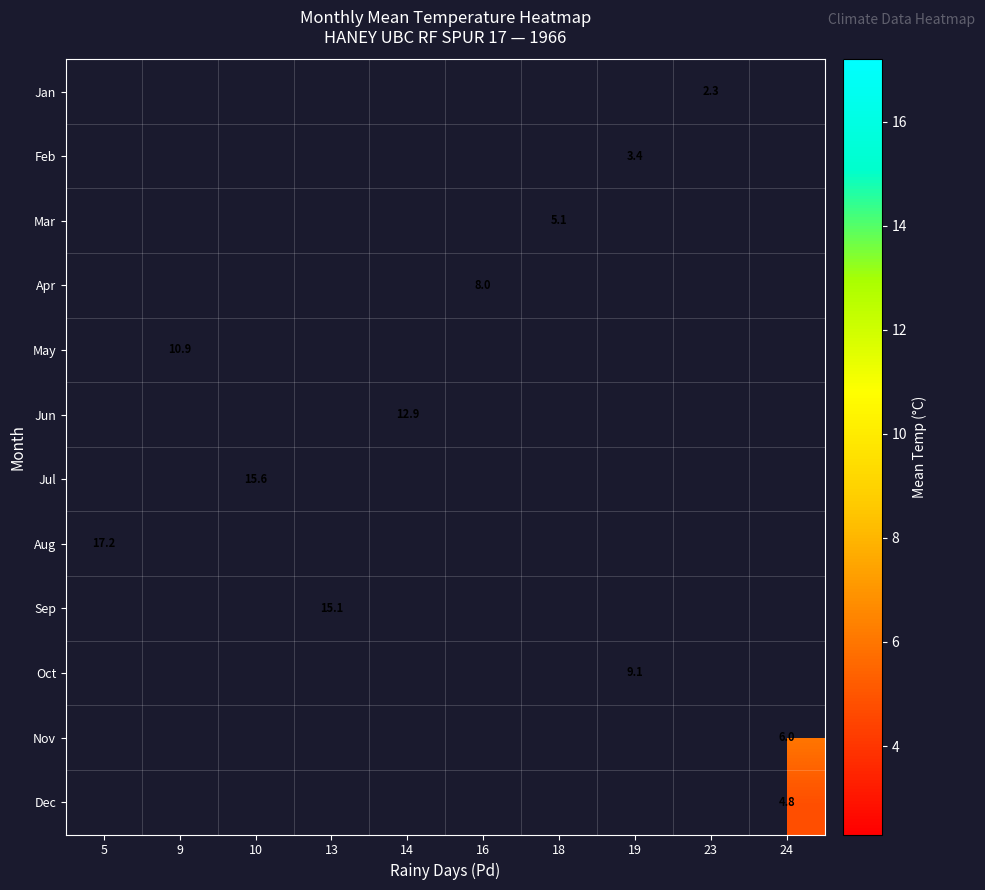

How many categories are shown in the chart?

10